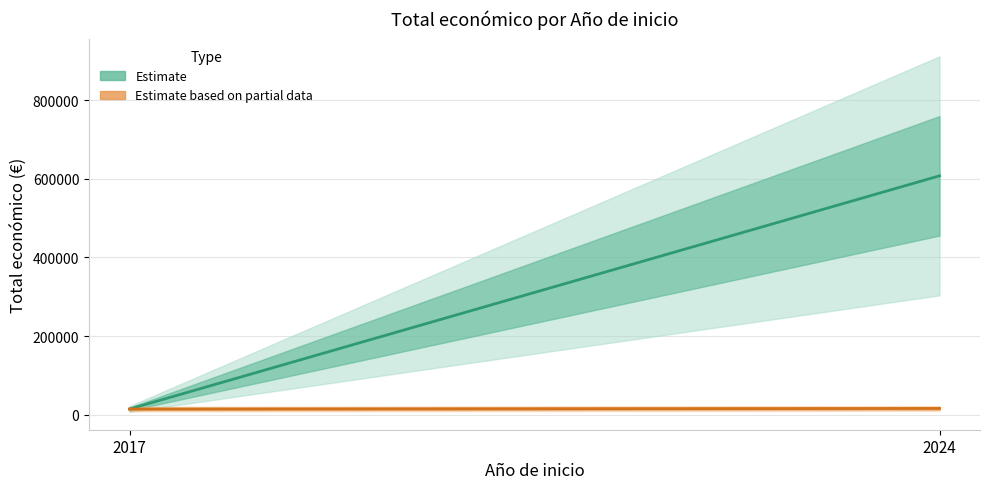

What is the difference between the Total económico (Estimate based on partial data) values at 2024 and 2017?

1480.0